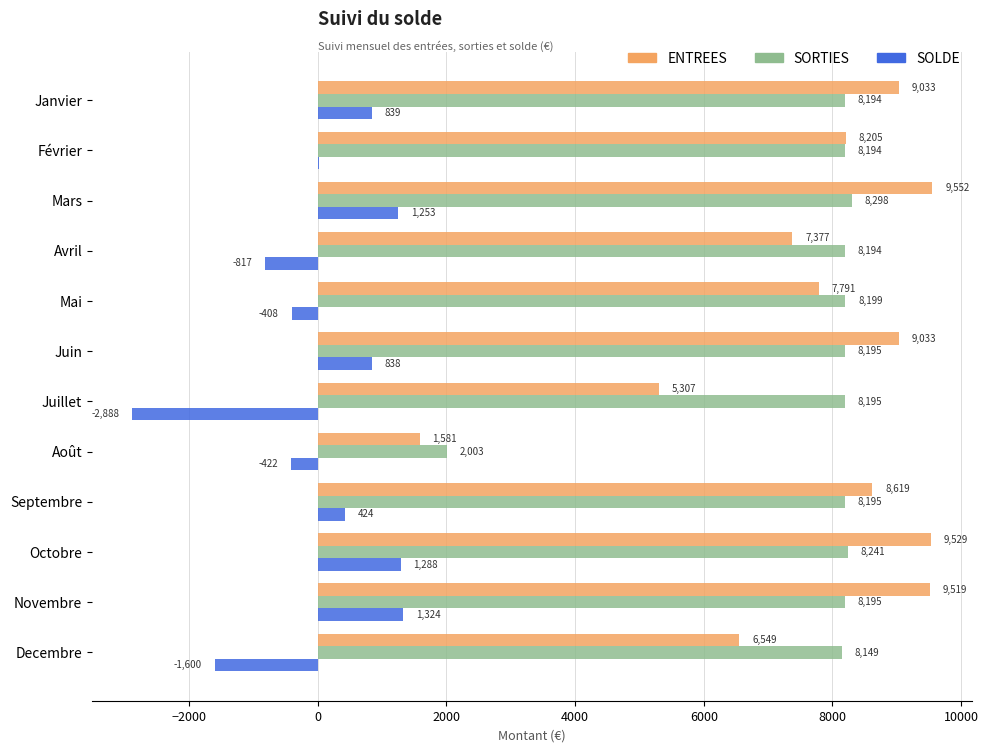

At which label is SOLDE closest to -782?

Avril